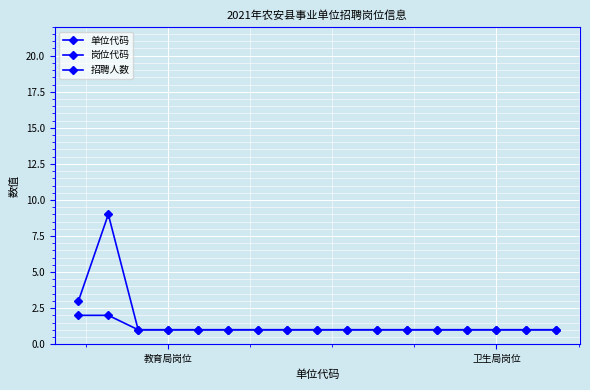

Does the chart display data point markers on the line(s)?

Yes